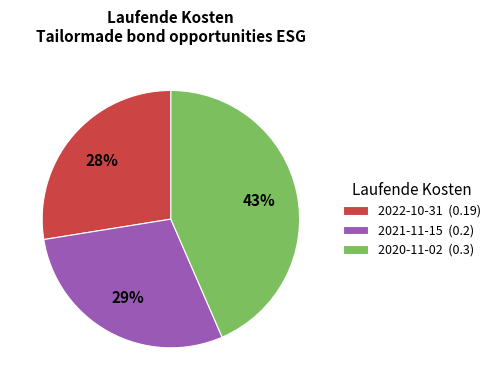

To the nearest percent, what portion does 2020-11-02 represent?

43%